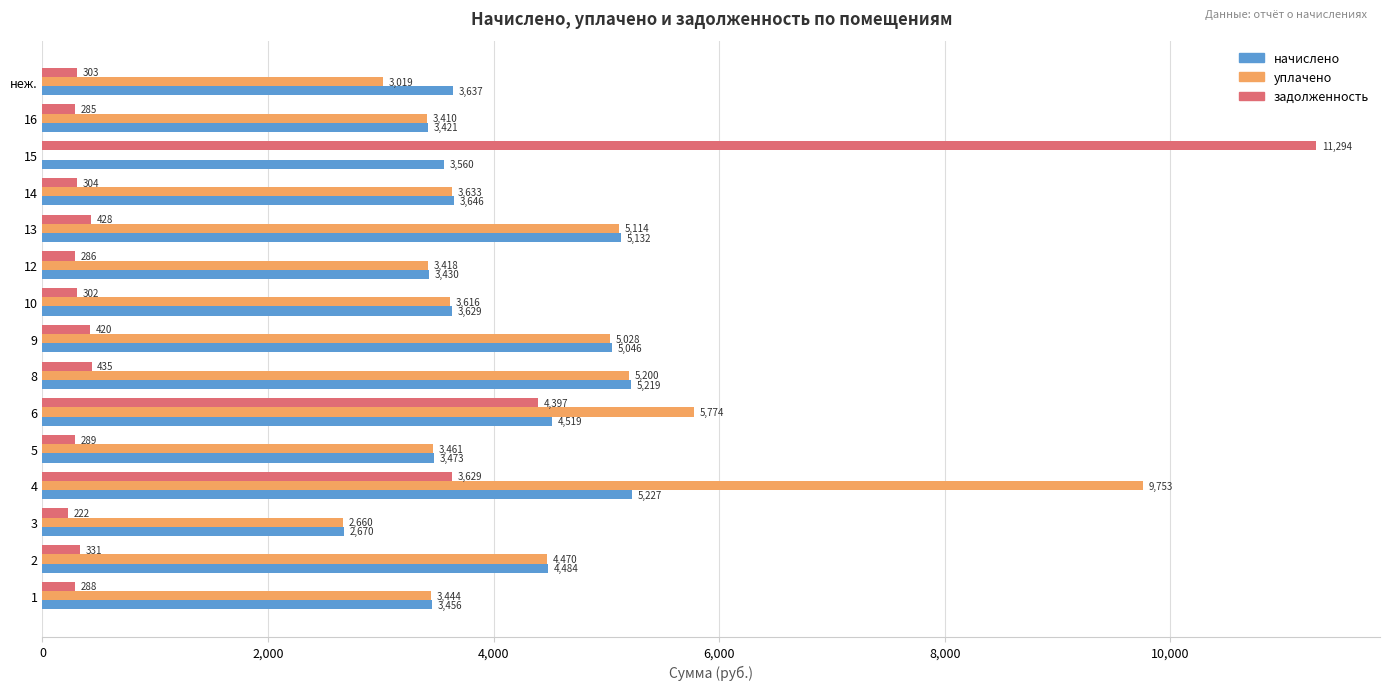

Which series changed the most between 2 and 14?

начислено